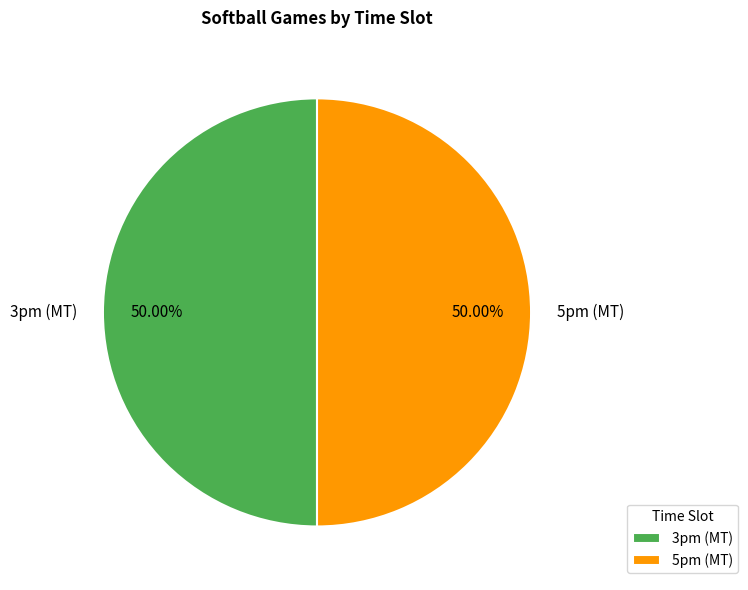

What percentage do 5pm (MT) and 3pm (MT) together represent?

100.0%